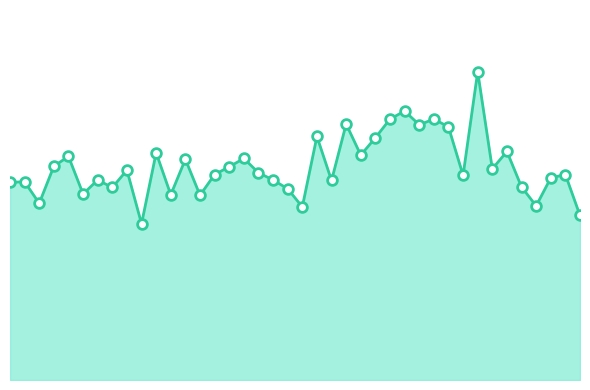

What is the difference between the maximum and minimum values?

5.9